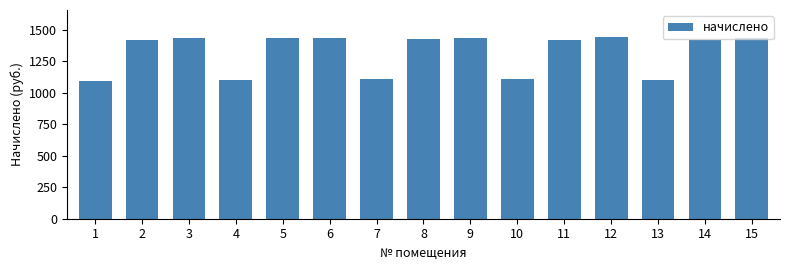

How many data points does each series have?

15